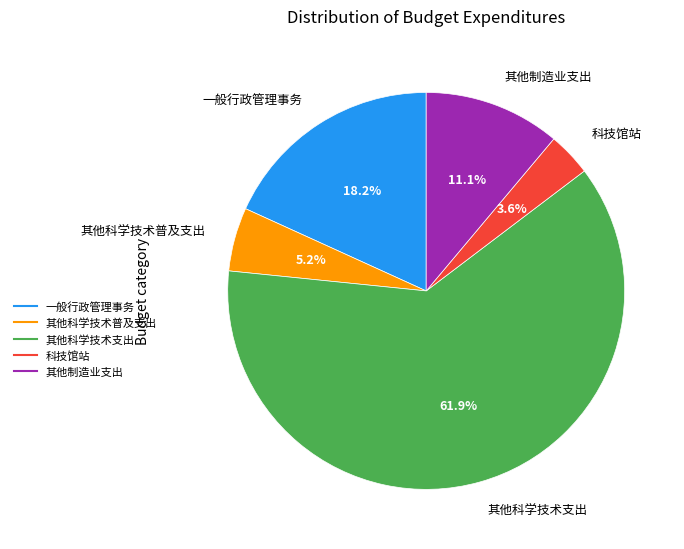

Which slice is the smallest?

科技馆站